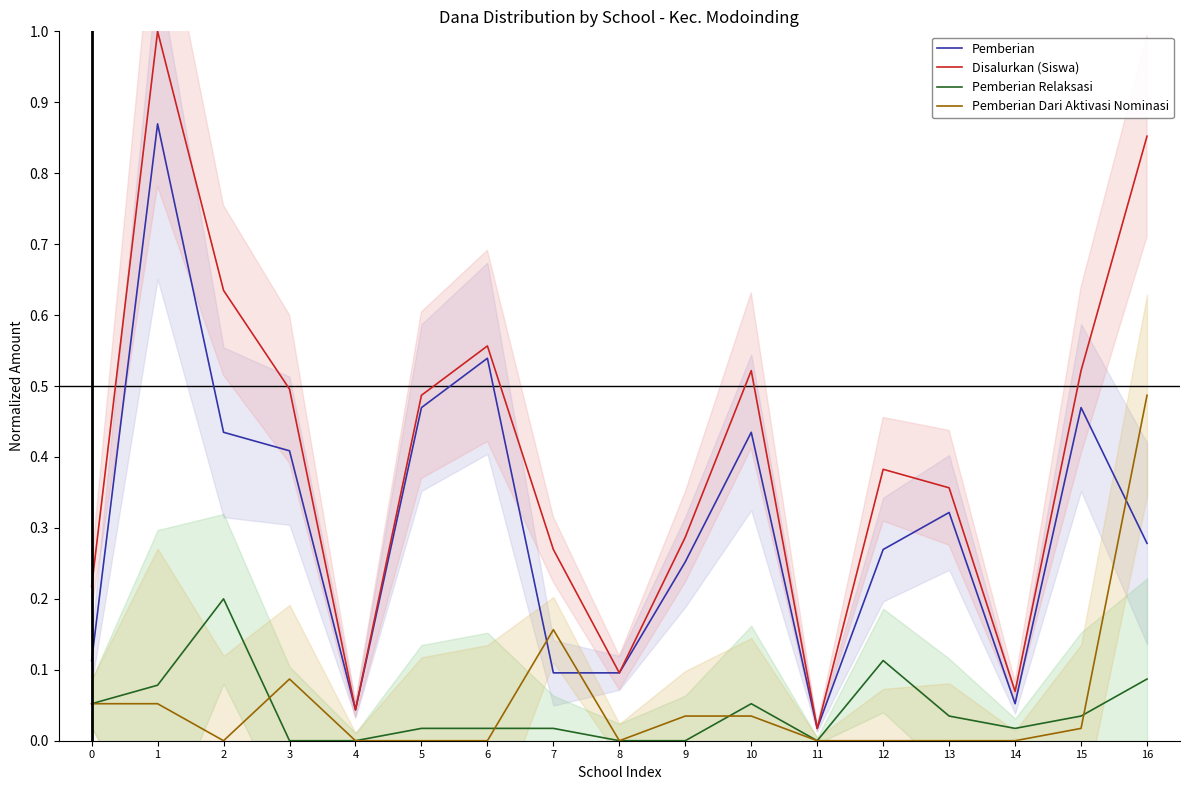

What is the approximate value of Disalurkan (Siswa) at 8?

0.1